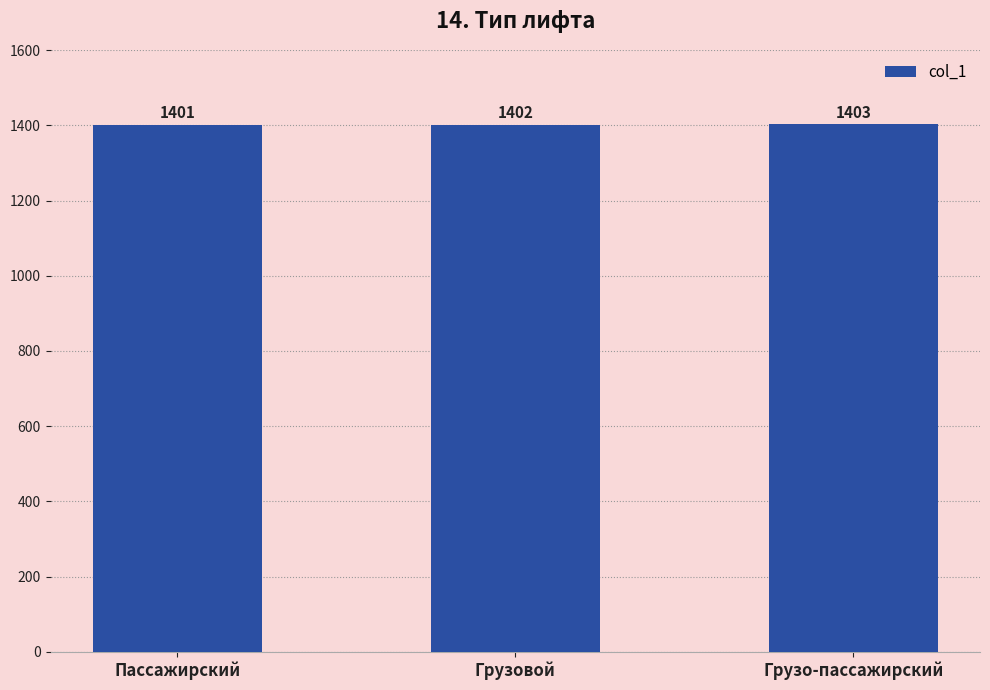

List the labels in order of value, smallest first.

Пассажирский, Грузовой, Грузо-пассажирский